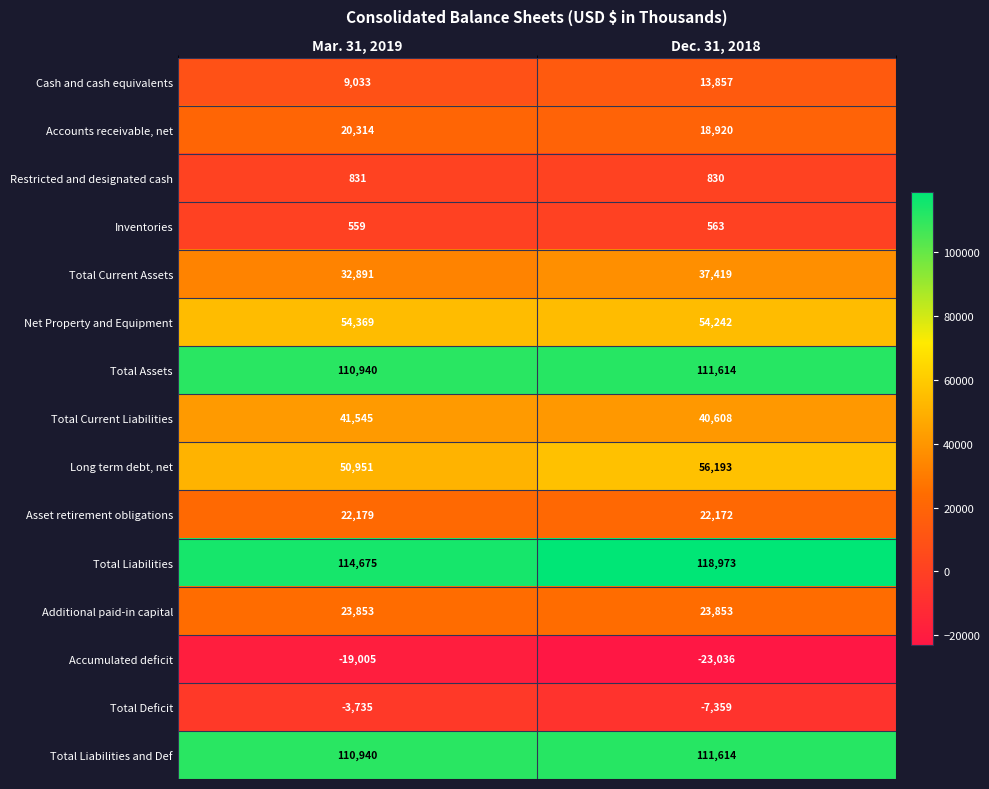

What is the average value of the Total Deficit series?

-5547